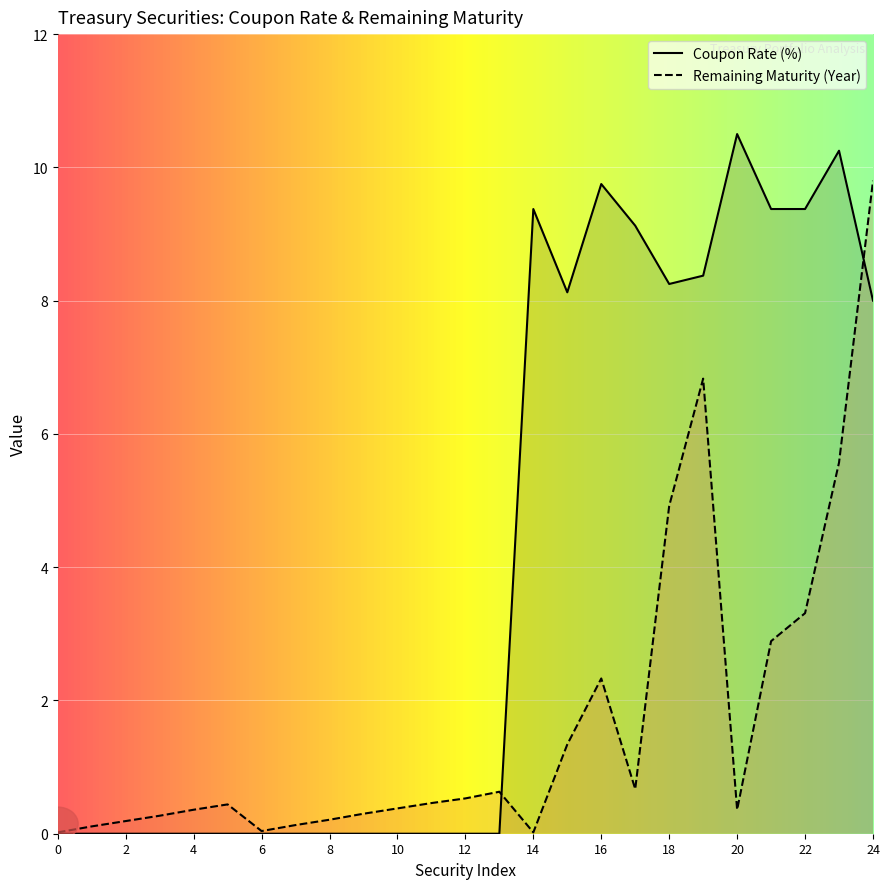

What is the average value of the Remaining Maturity (Year) series?

1.7